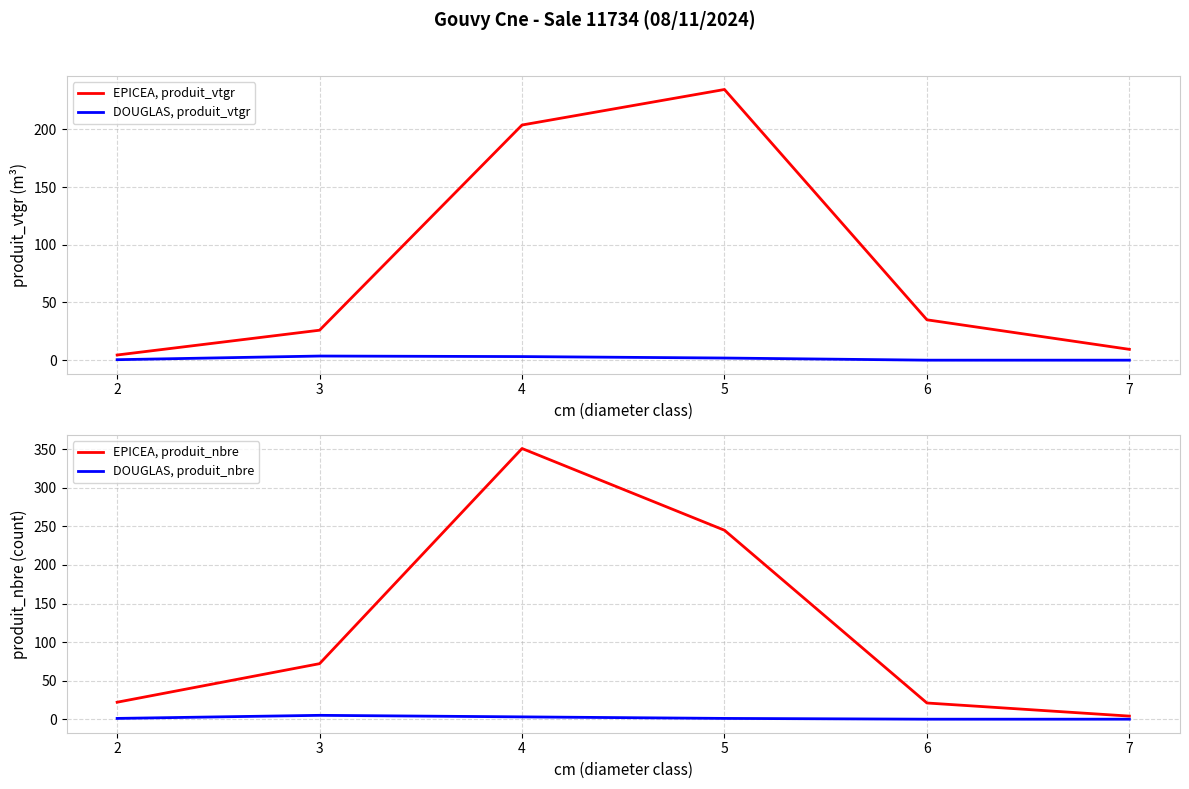

What is the lowest value of the EPICEA, produit_nbre series?

4.0